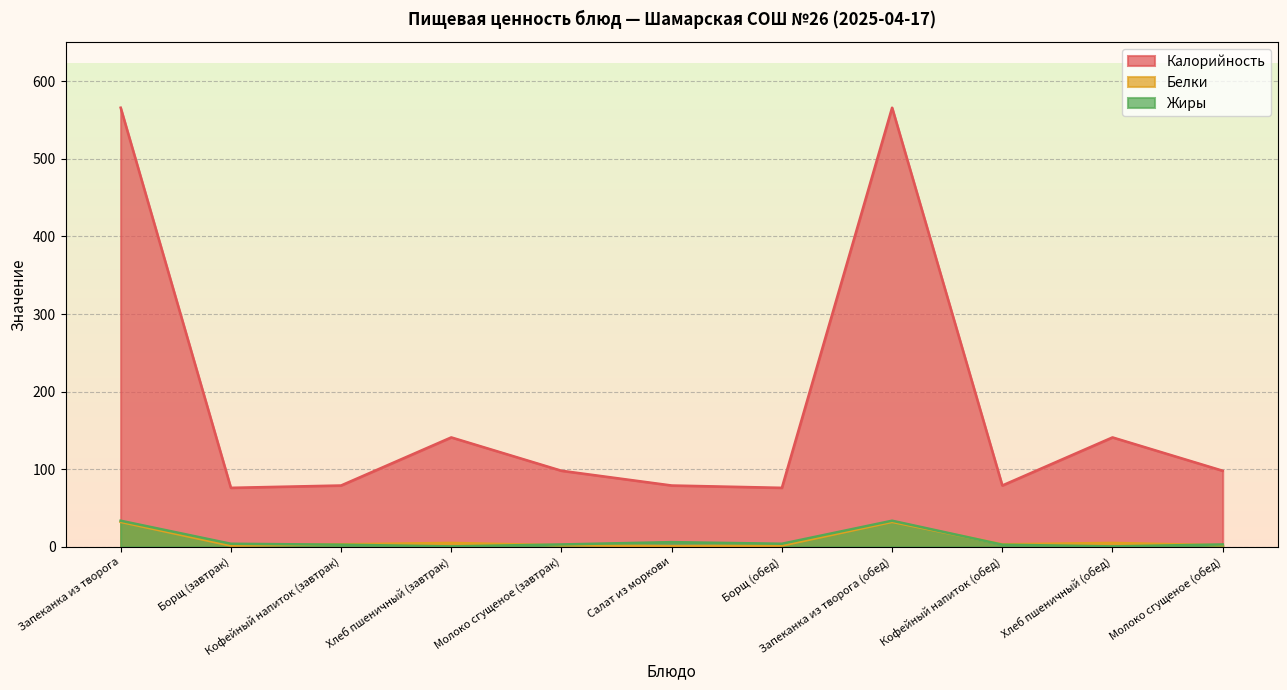

Between Салат из моркови and Запеканка из творога (обед), which is larger?

Запеканка из творога (обед)